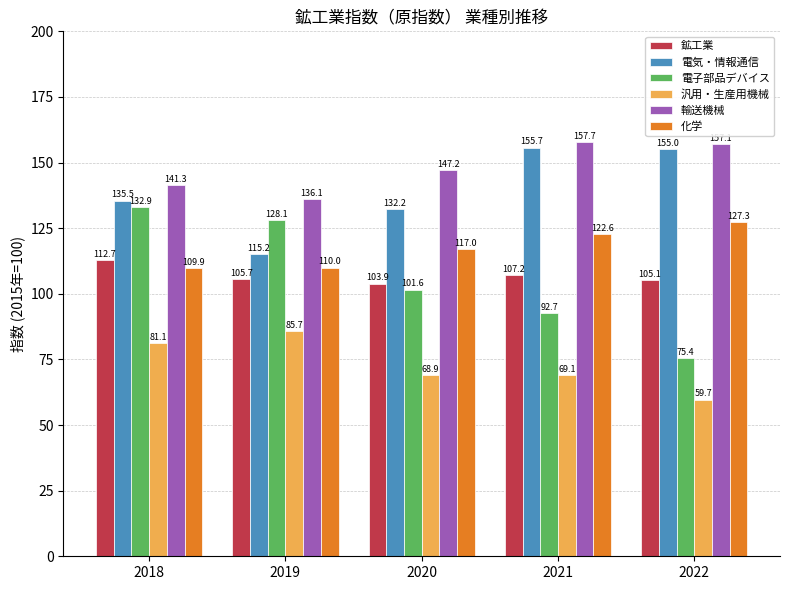

Rank the series at 2018 from lowest to highest value.

汎用・生産用機械, 化学, 鉱工業, 電子部品デバイス, 電気・情報通信, 輸送機械